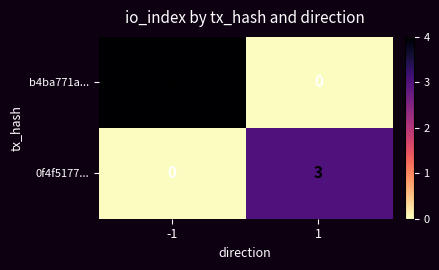

Rank the series by their average value, from highest to lowest.

b4ba771a..., 0f4f5177...